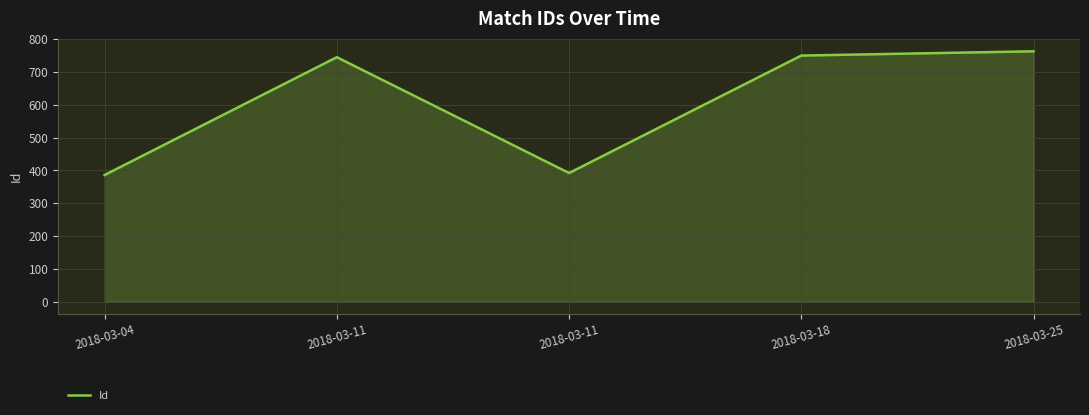

How many lines are shown in the chart?

1